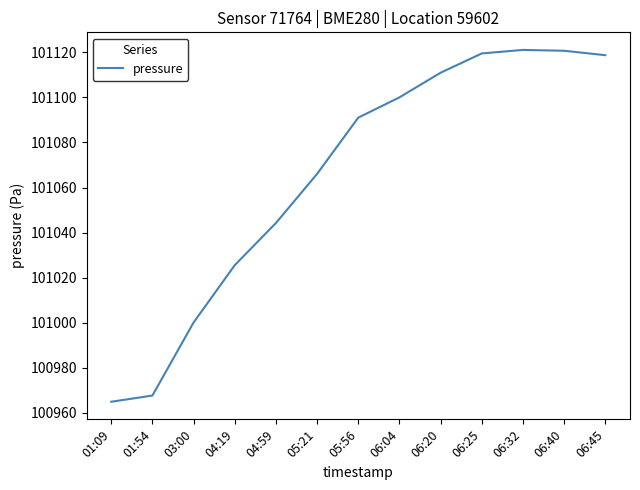

What is the difference between the maximum and minimum values?

156.2